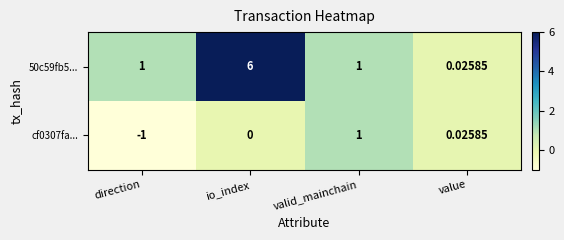

Count the number of data series in this chart.

2